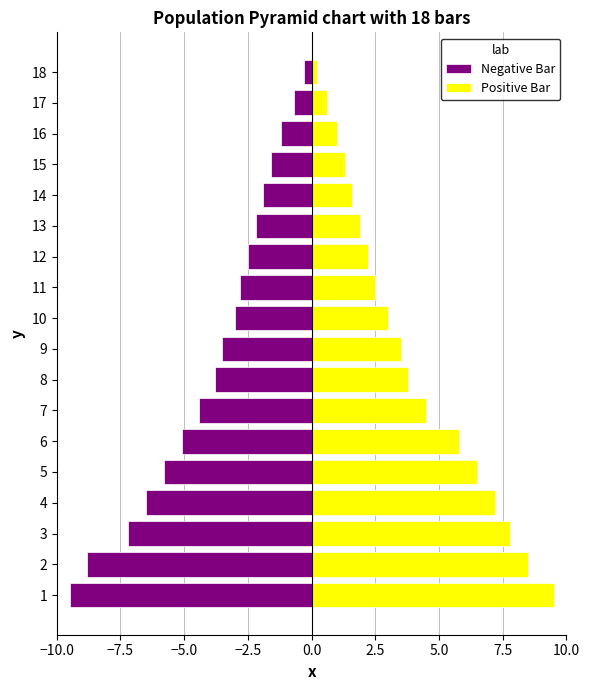

What position from the left is 14?

15